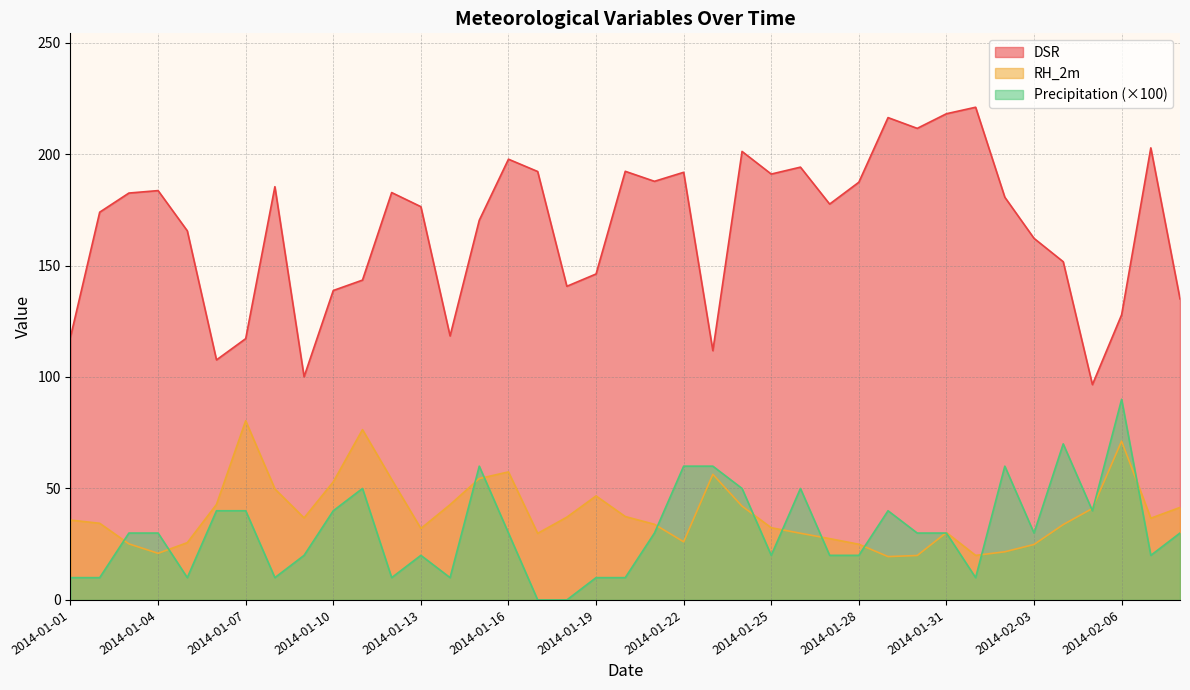

Reading right to left, list all the values displayed in this chart.

DSR: 135.0	202.8	127.9	96.6	151.7	162.2	180.6	221.0	218.1	211.5	216.3	187.4	177.6	194.1	191.0	201.2	111.8	191.8	187.8	192.3	146.2	140.7	192.2	197.7	170.3	118.4	176.4	182.7	143.5	138.8	100.1	185.4	117.2	107.7	165.6	183.6	182.5	173.9	118.0
RH_2m: 41.5	36.6	71.2	41.0	33.8	24.9	21.6	20.0	30.2	19.9	19.4	25.0	27.5	29.9	32.4	42.1	56.3	26.1	33.9	37.4	46.6	37.1	29.9	57.4	54.5	42.7	32.0	54.0	76.4	53.0	36.8	49.8	80.4	42.8	25.7	20.9	25.1	34.4	35.8
Precipitation: 30.0	20.0	90.0	40.0	70.0	30.0	60.0	10.0	30.0	30.0	40.0	20.0	20.0	50.0	20.0	50.0	60.0	60.0	30.0	10.0	10.0	0.0	0.0	30.0	60.0	10.0	20.0	10.0	50.0	40.0	20.0	10.0	40.0	40.0	10.0	30.0	30.0	10.0	10.0